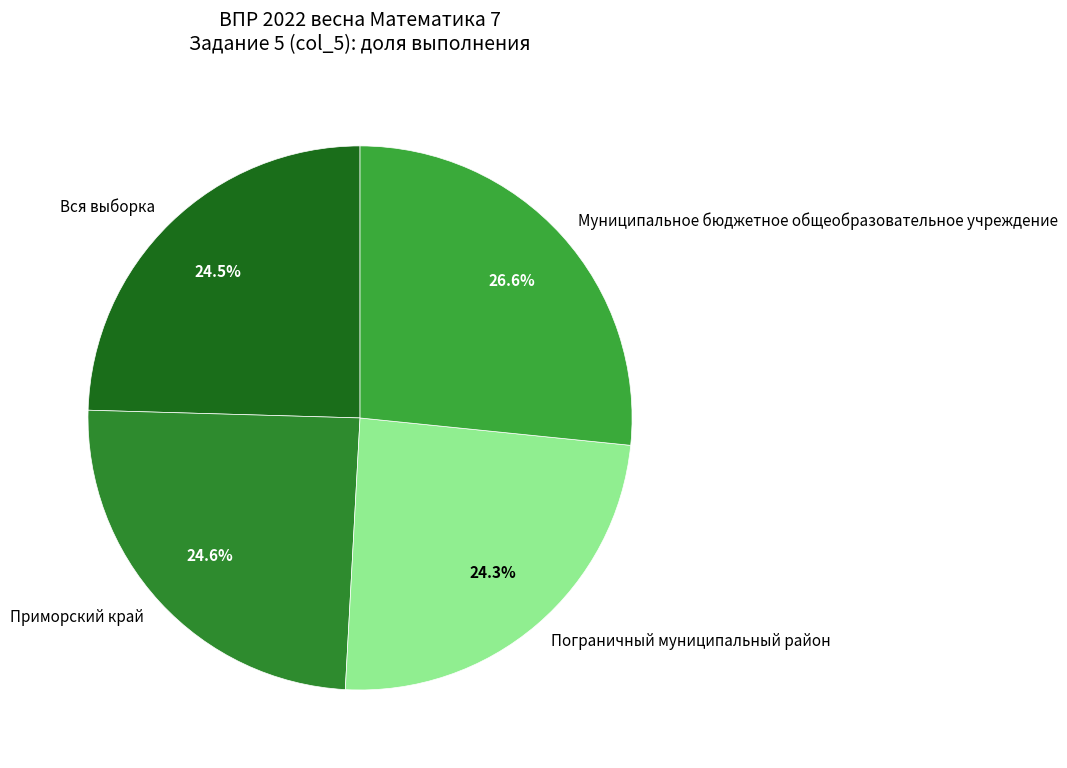

Which category has the biggest portion of the pie?

Муниципальное бюджетное общеобразовательное учреждение